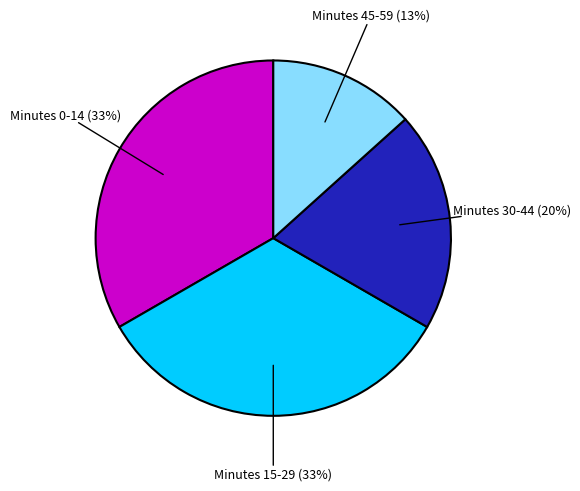

How many slices are in this pie chart?

4